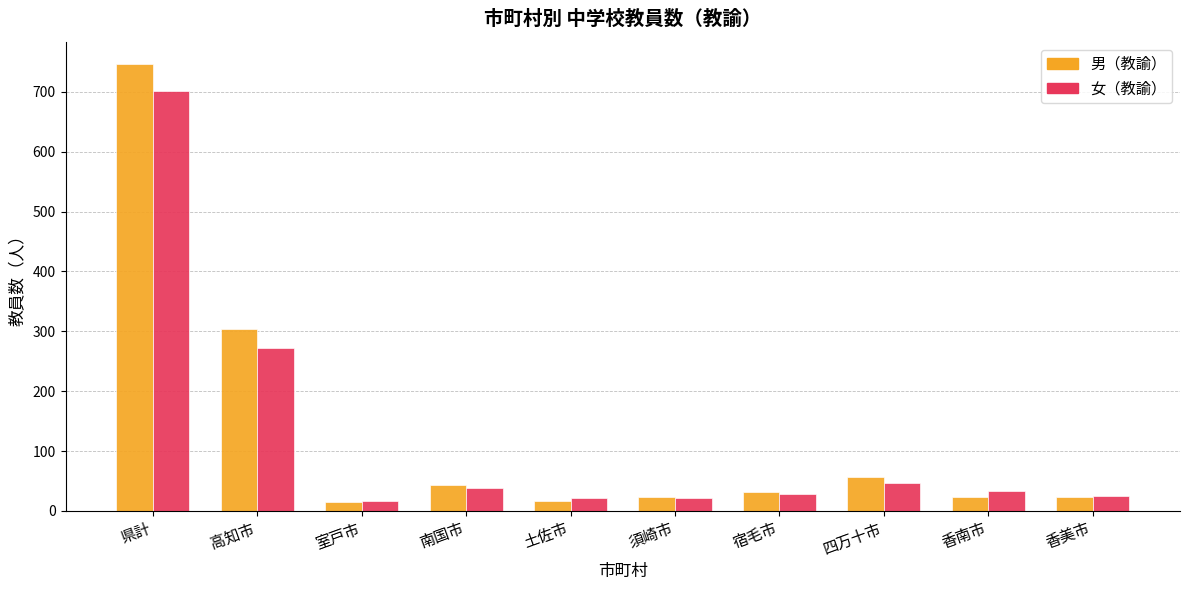

What is the label of the 2nd bar from the right?

香南市